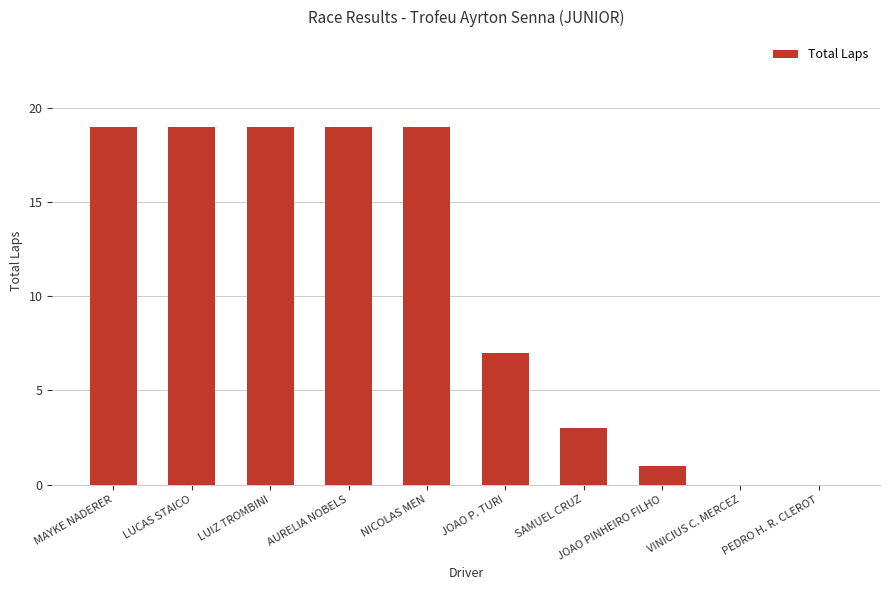

Reading right to left, what are all the values shown in this chart?

0	0	1	3	7	19	19	19	19	19